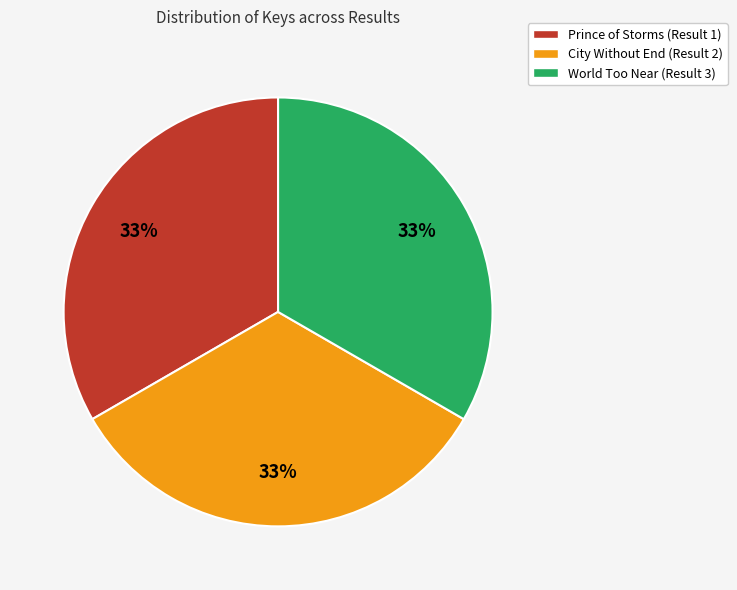

Is World Too Near (Result 3) the majority of the pie?

No